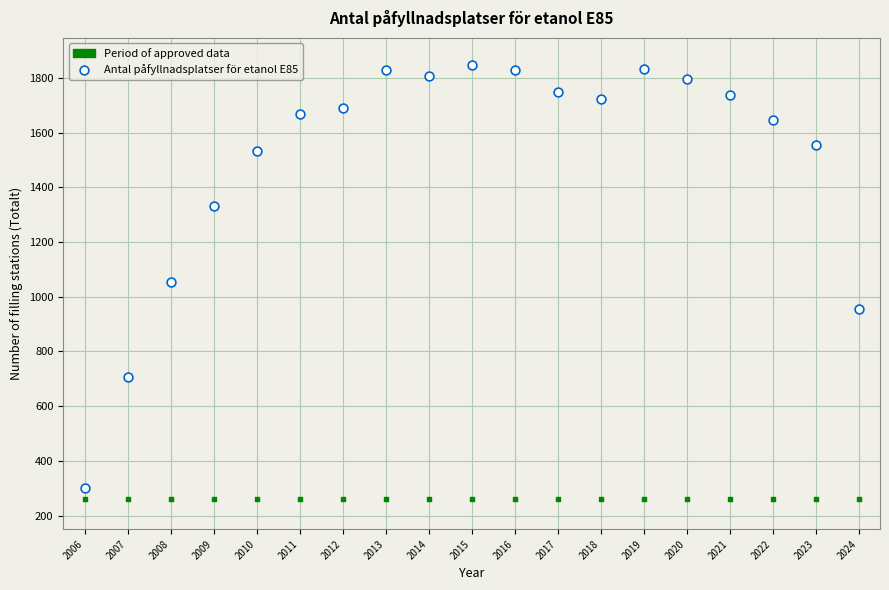

What are all the series names shown in the legend?

Period of approved data, Antal påfyllnadsplatser för etanol E85